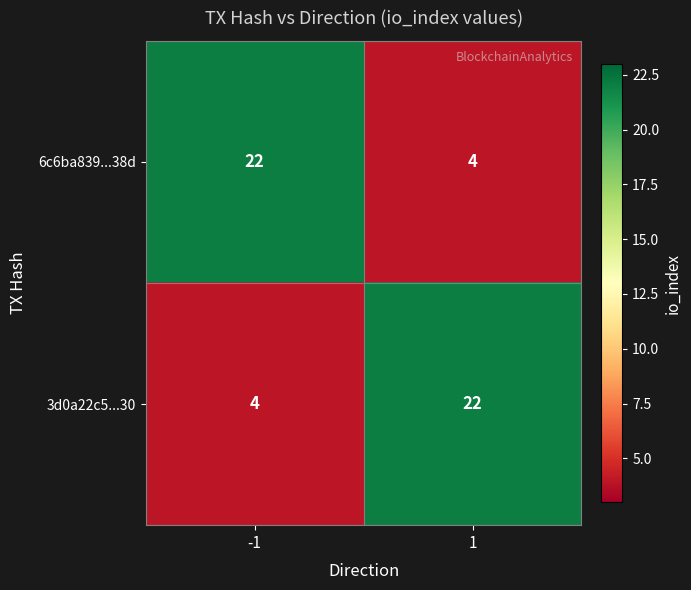

What is the spread (max minus min) of values at 1?

18